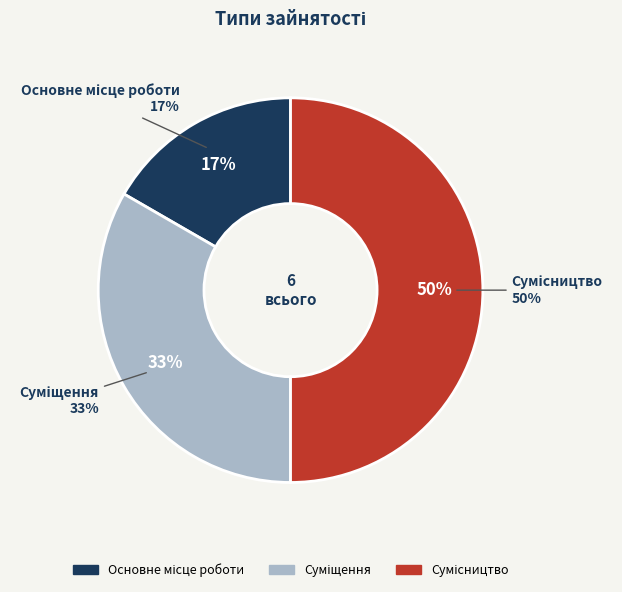

How many slices are in this pie chart?

3